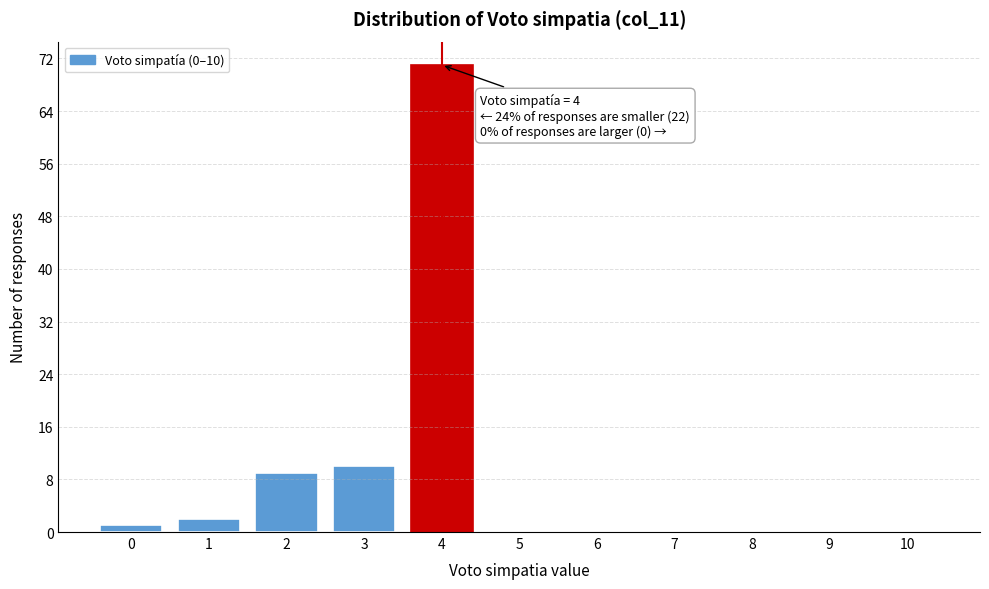

Over which range of the x-axis is the bar tallest?

3.5 to 4.5